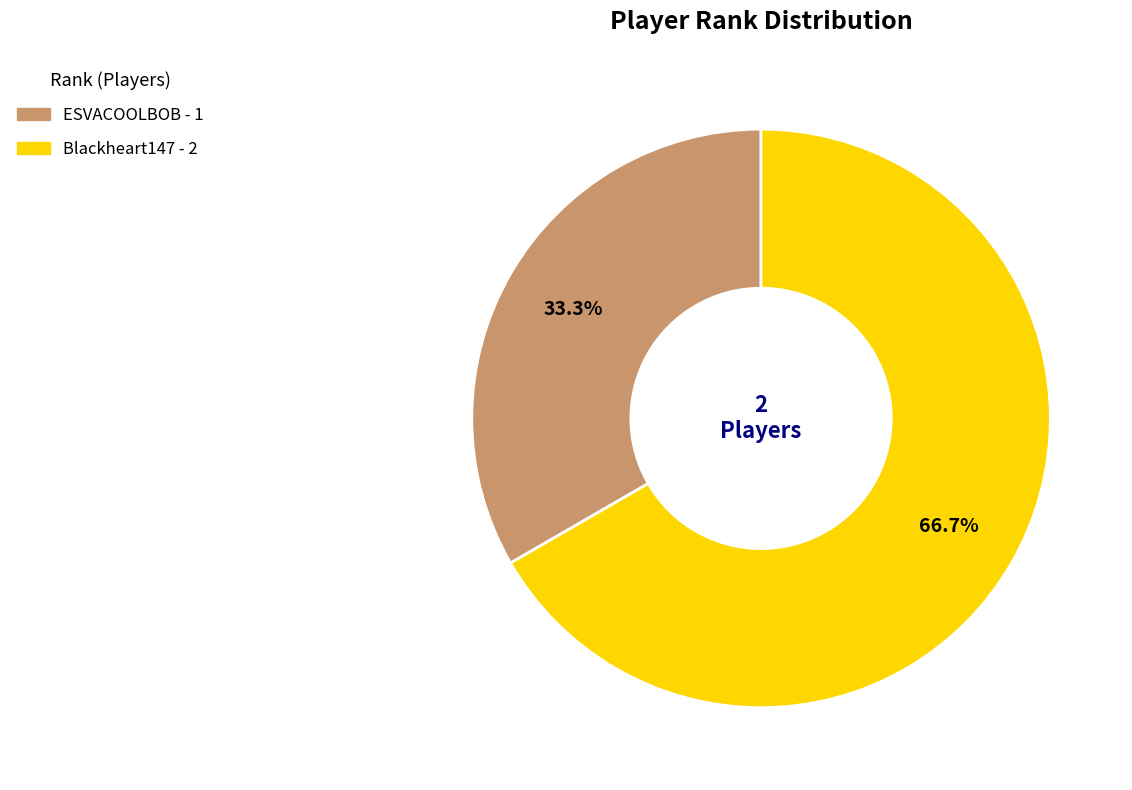

Is ESVACOOLBOB the majority of the pie?

No